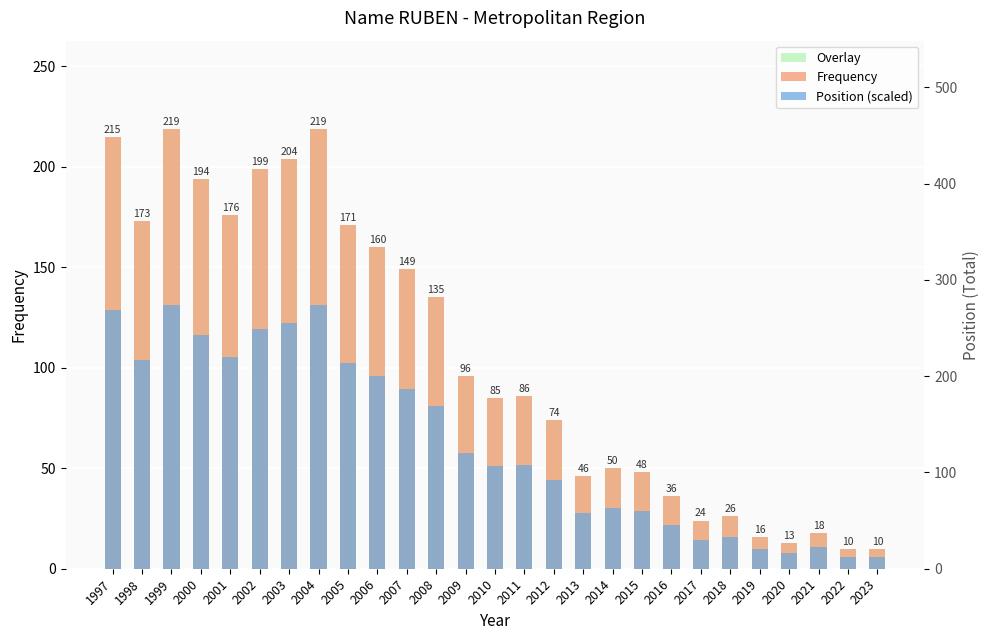

At which label is Frequency closest to 114?

2009